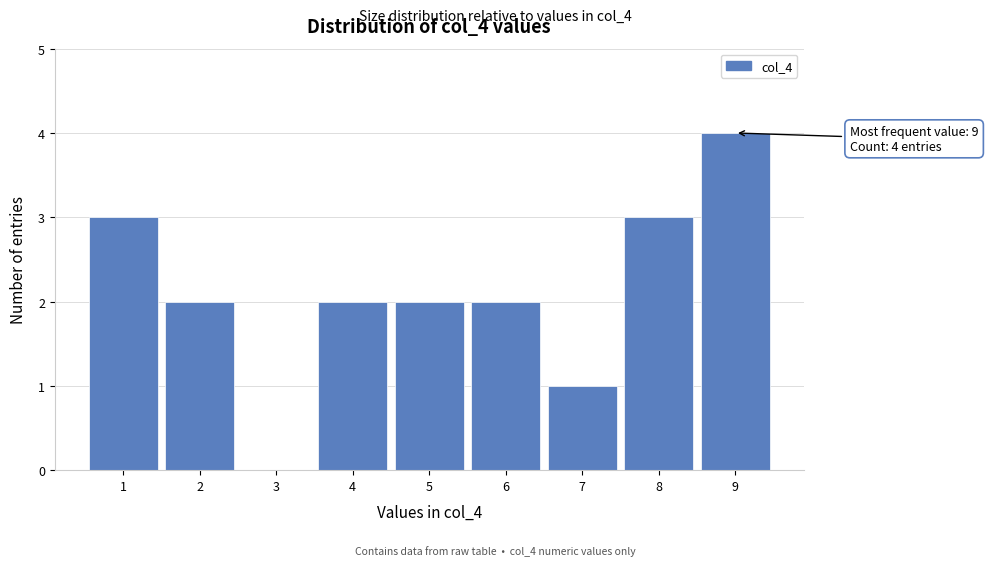

Over which range of the x-axis is the bar tallest?

8.5 to 9.5